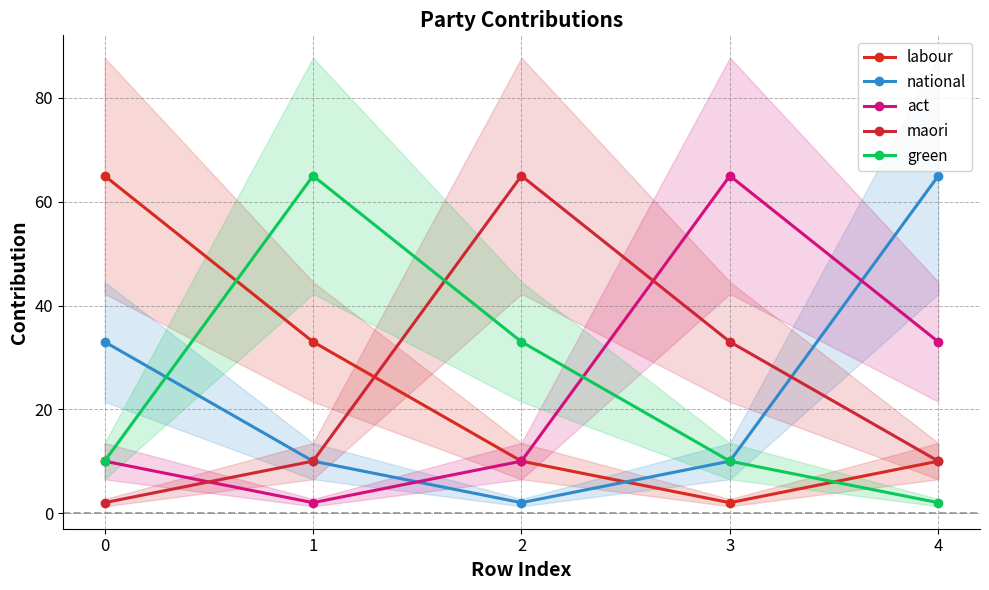

How many lines are shown in the chart?

5